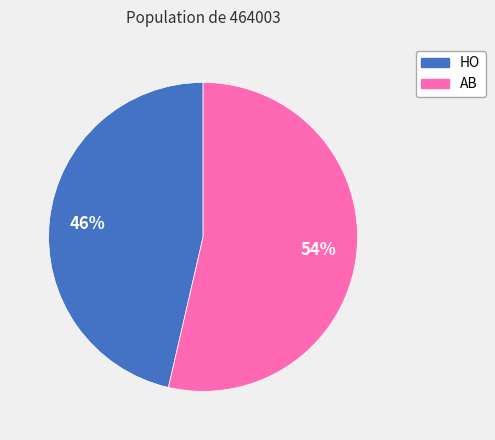

To the nearest percent, what portion does AB represent?

54%